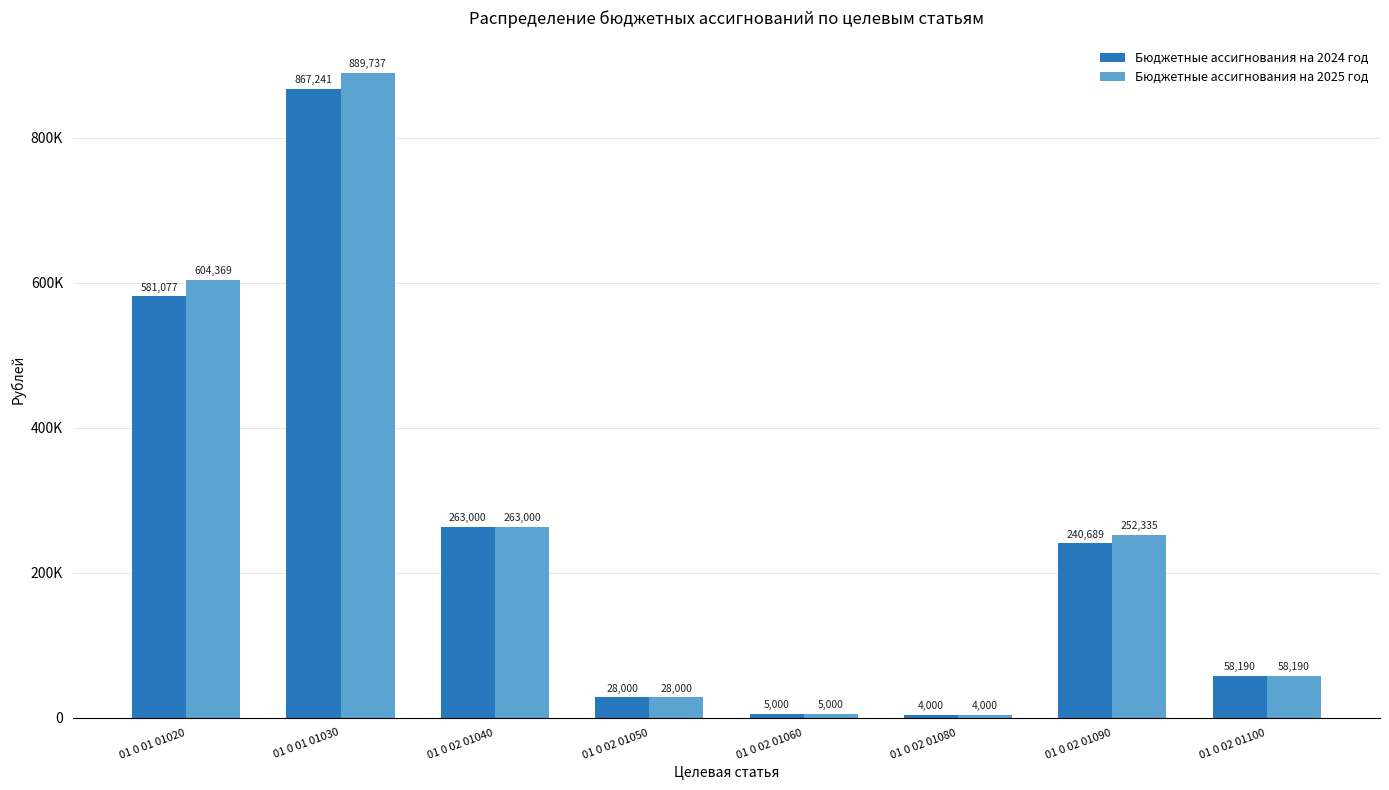

Between 01 0 01 01030 and 01 0 02 01050, which is larger?

01 0 01 01030